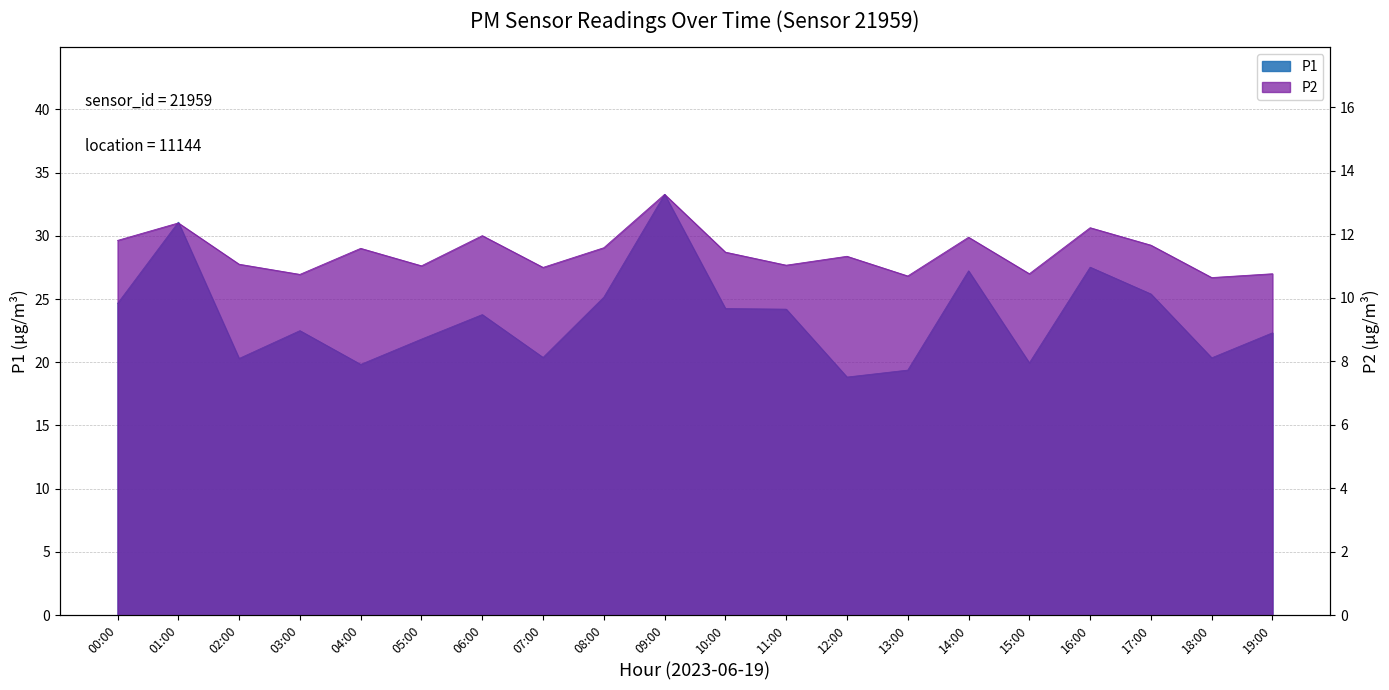

What is the difference between the maximum and minimum values in the P2 series?

2.6